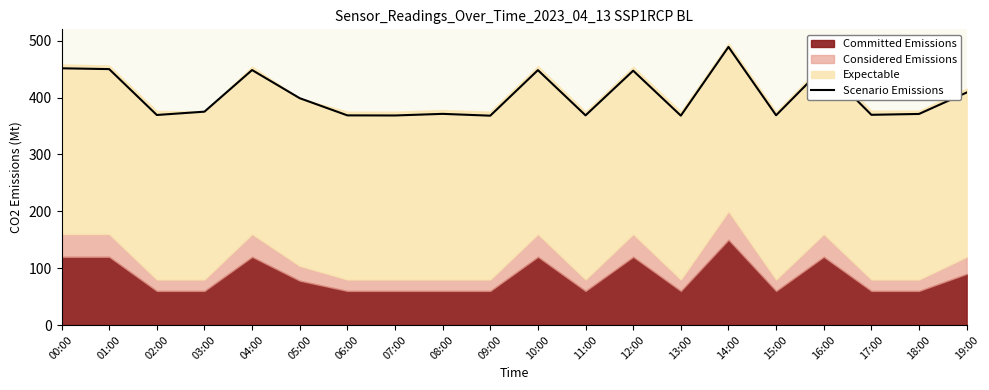

What is the sum of all values?

8063.9